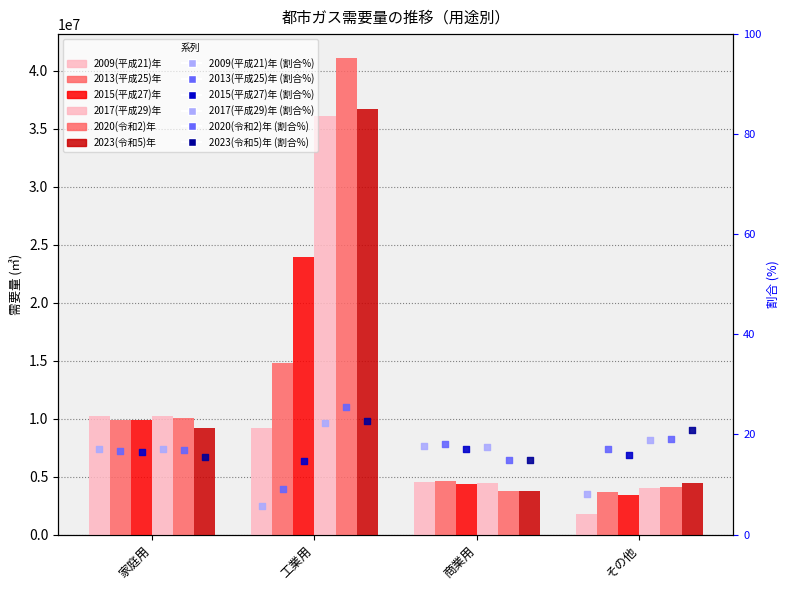

What is the total value across all series at 商業用?

25504461